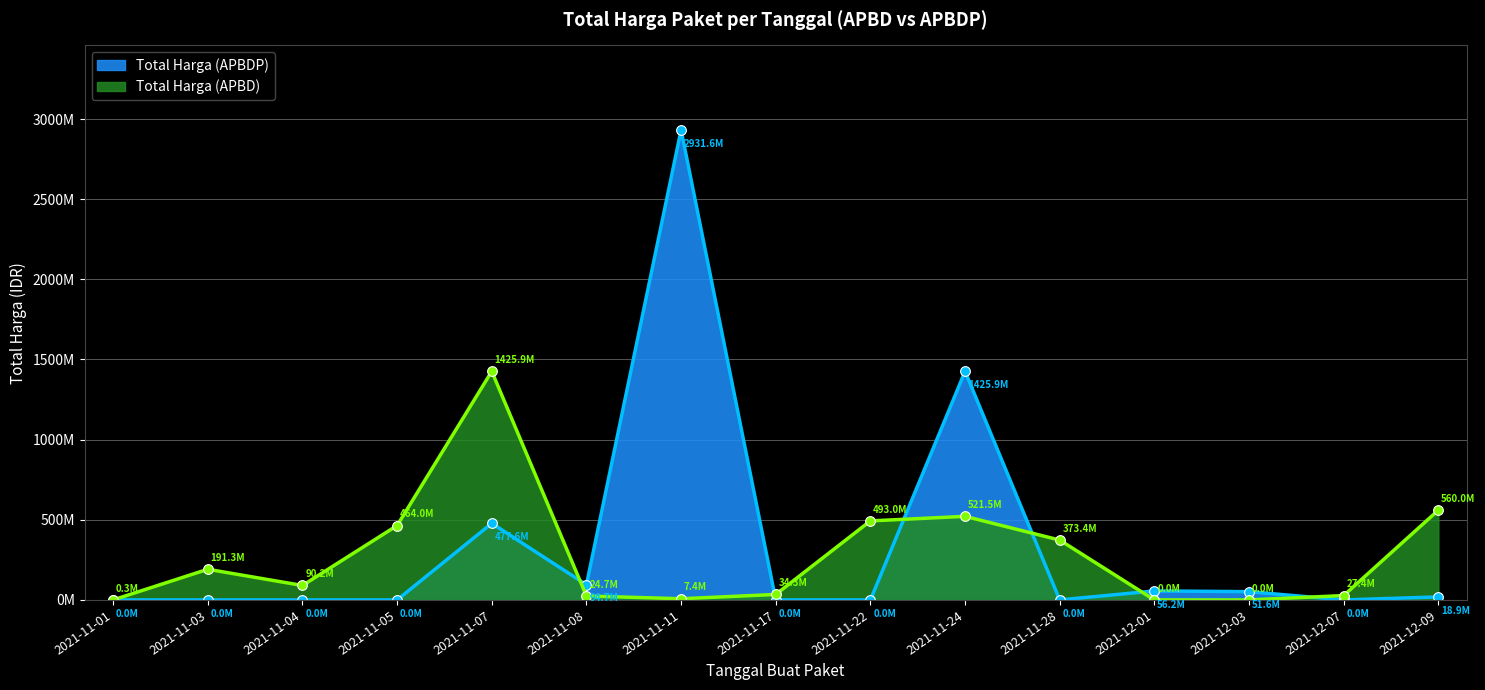

What are all the series names shown in the legend?

Total Harga (APBDP), Total Harga (APBD)